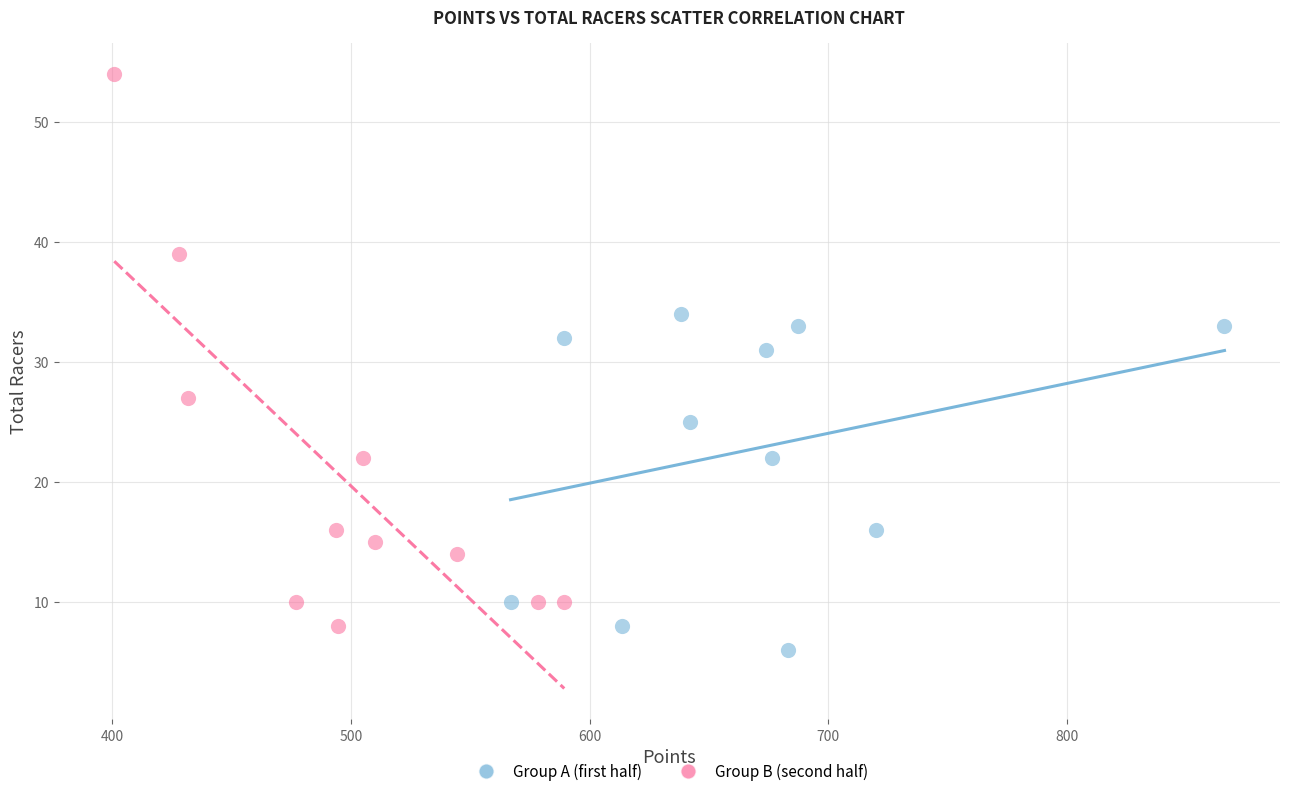

Which series has the widest spread of Y values?

Group B (second half)